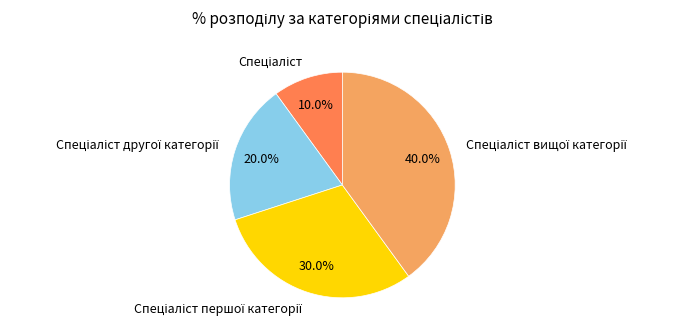

Is there a majority slice in this chart?

No